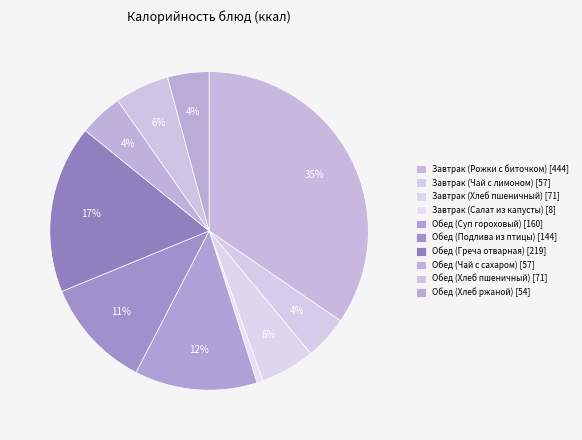

What is the ratio of the value at Завтрак (Рожки с биточком) to the value at Обед (Суп гороховый)?

2.8